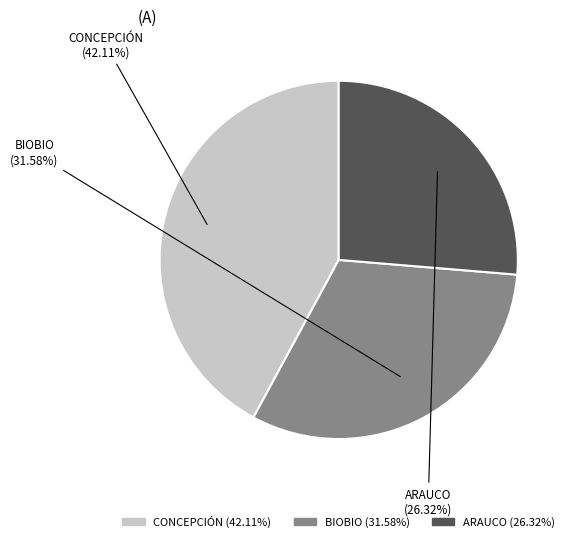

True or false: BIOBIO accounts for 46% of the total.

False